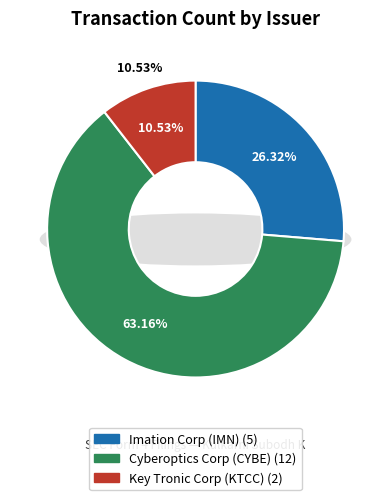

Is there any slice that represents more than half of the pie?

Yes